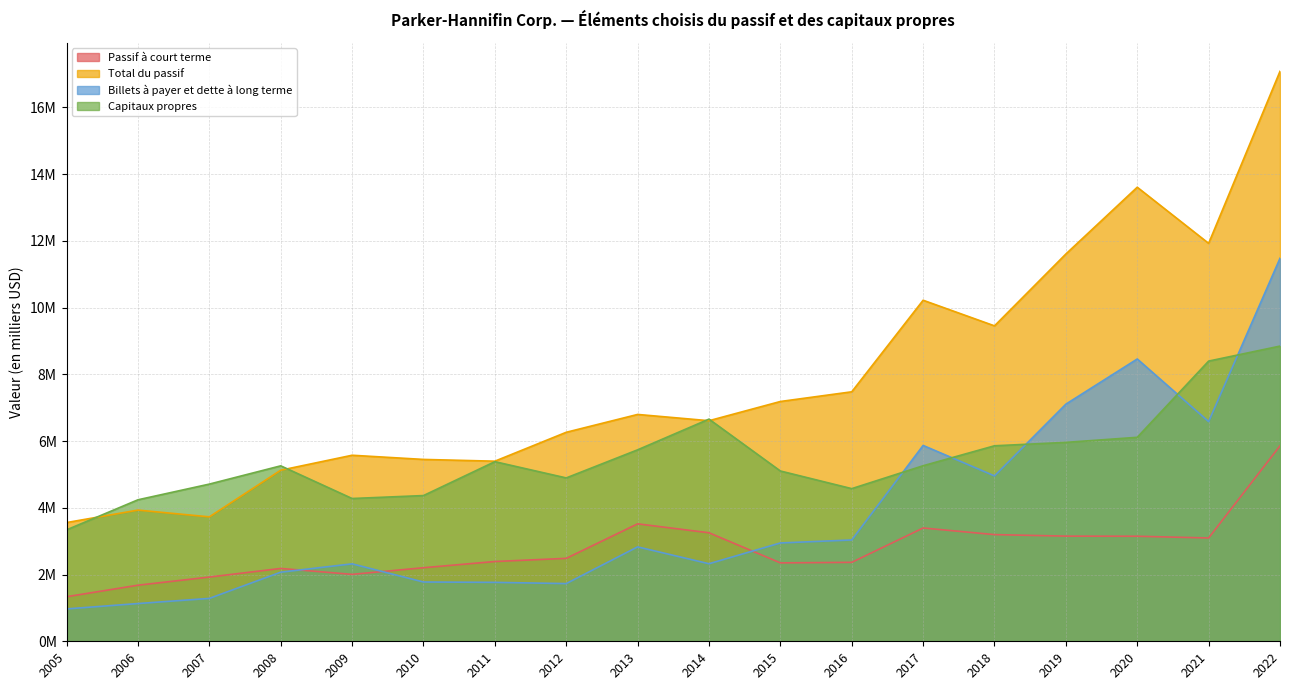

At which category does the chart reach its peak across all series?

2022